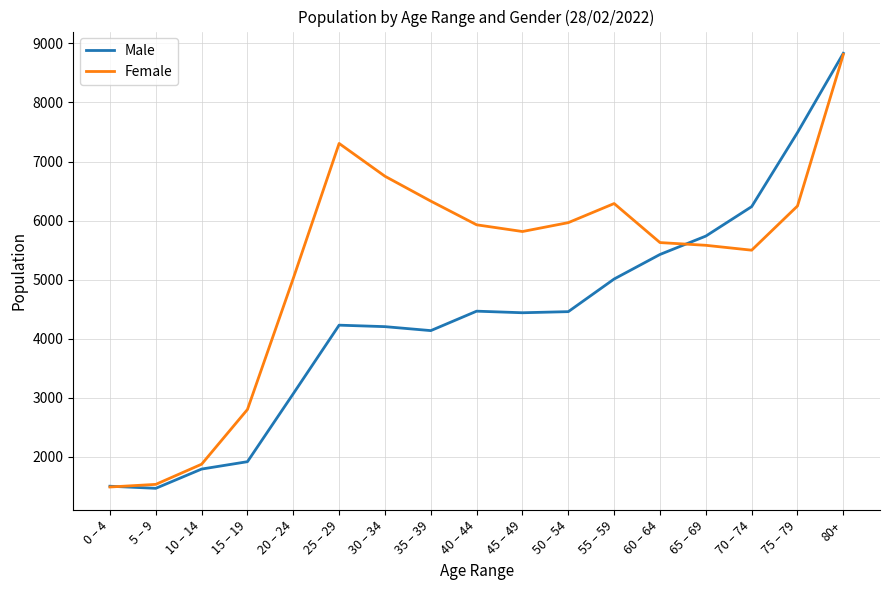

Where does the Male series first go above 4441?

40 – 44